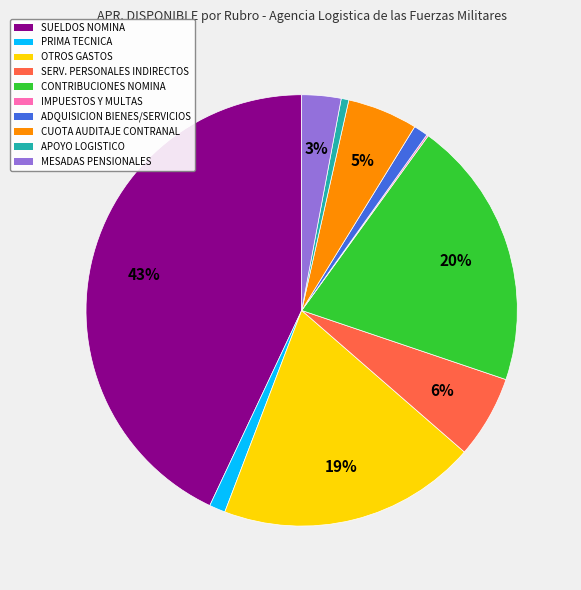

To the nearest percent, what is the difference between the largest and smallest slice percentages?

43%